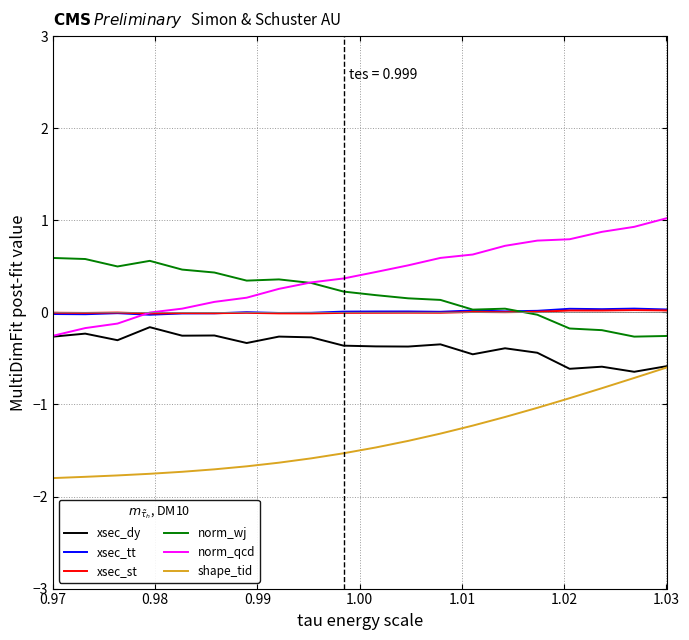

What is the highest value of the norm_wj series?

0.6